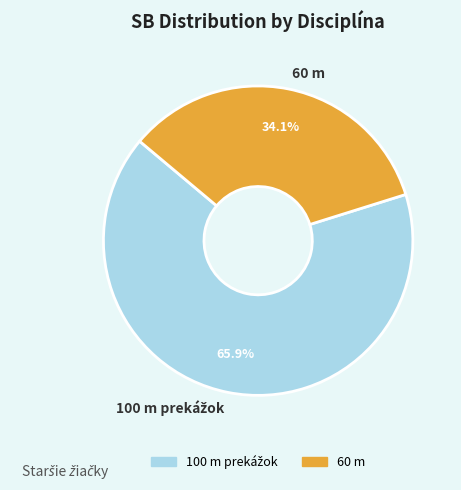

Is there a majority slice in this chart?

Yes